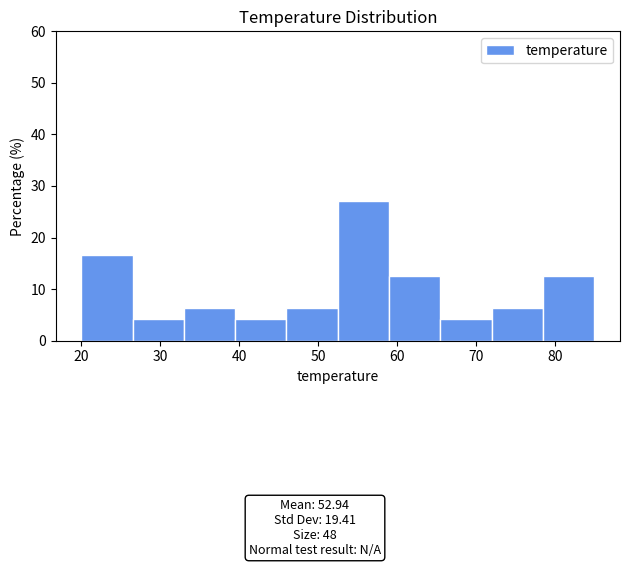

Over which range of the x-axis is the bar tallest?

52.5 to 59.0